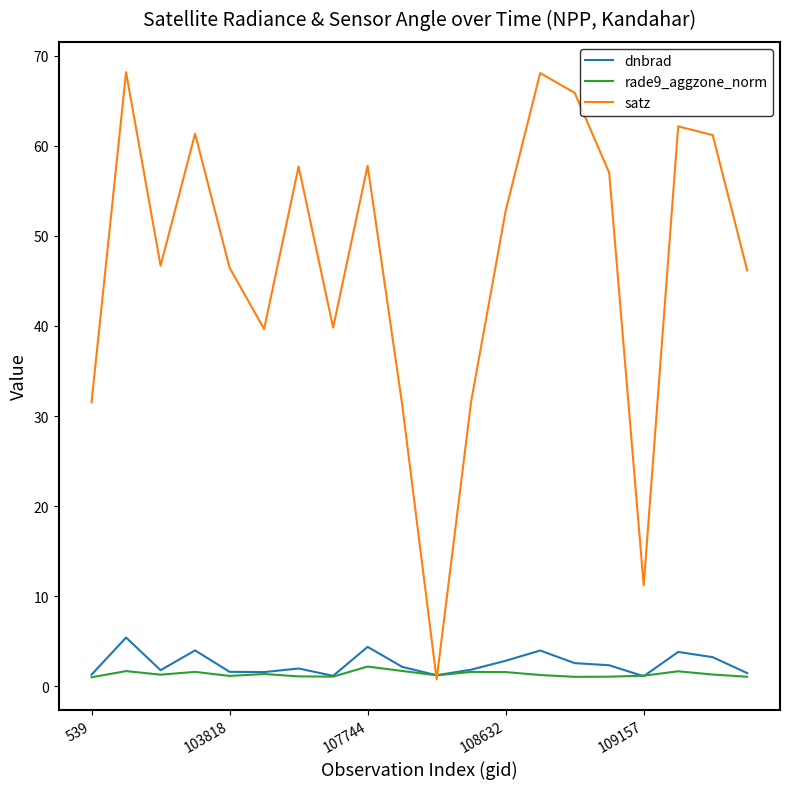

Which series has the widest spread of values?

satz